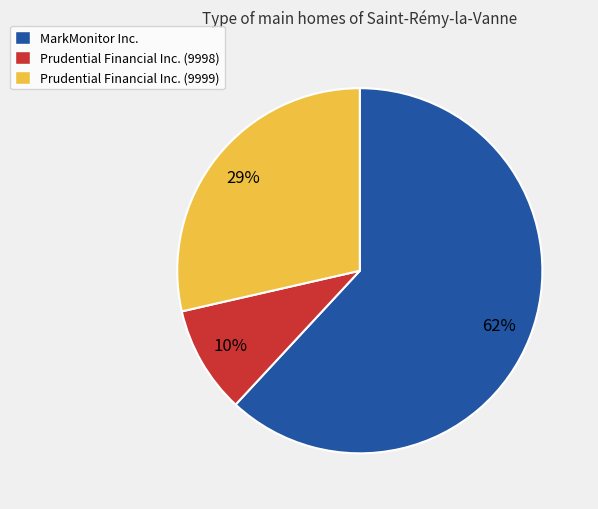

How many segments does this pie chart have?

3